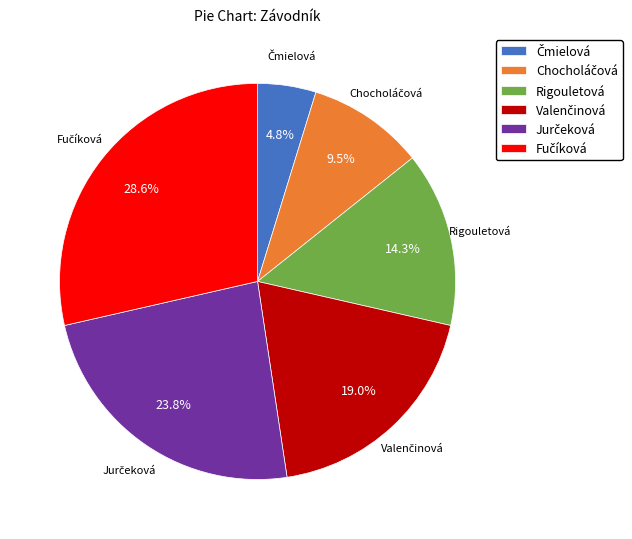

To the nearest percent, what is the difference between the largest and smallest slice percentages?

24%